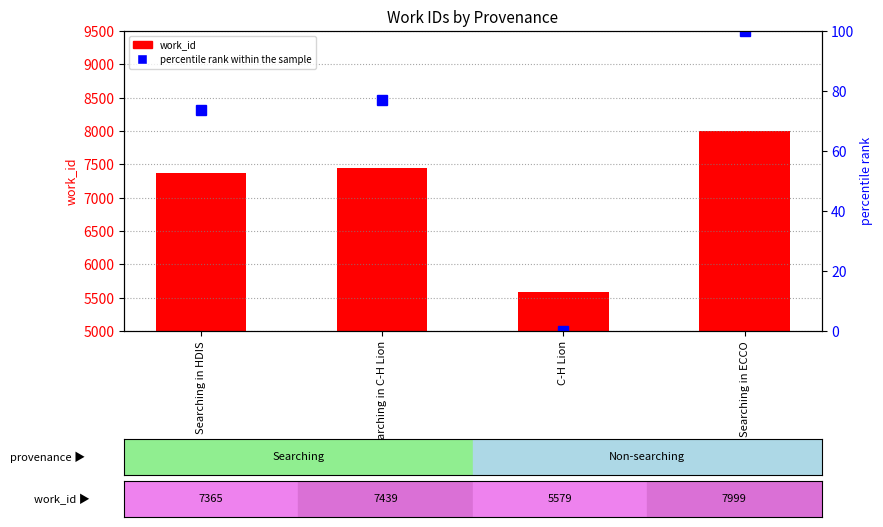

Are the bars horizontal?

No